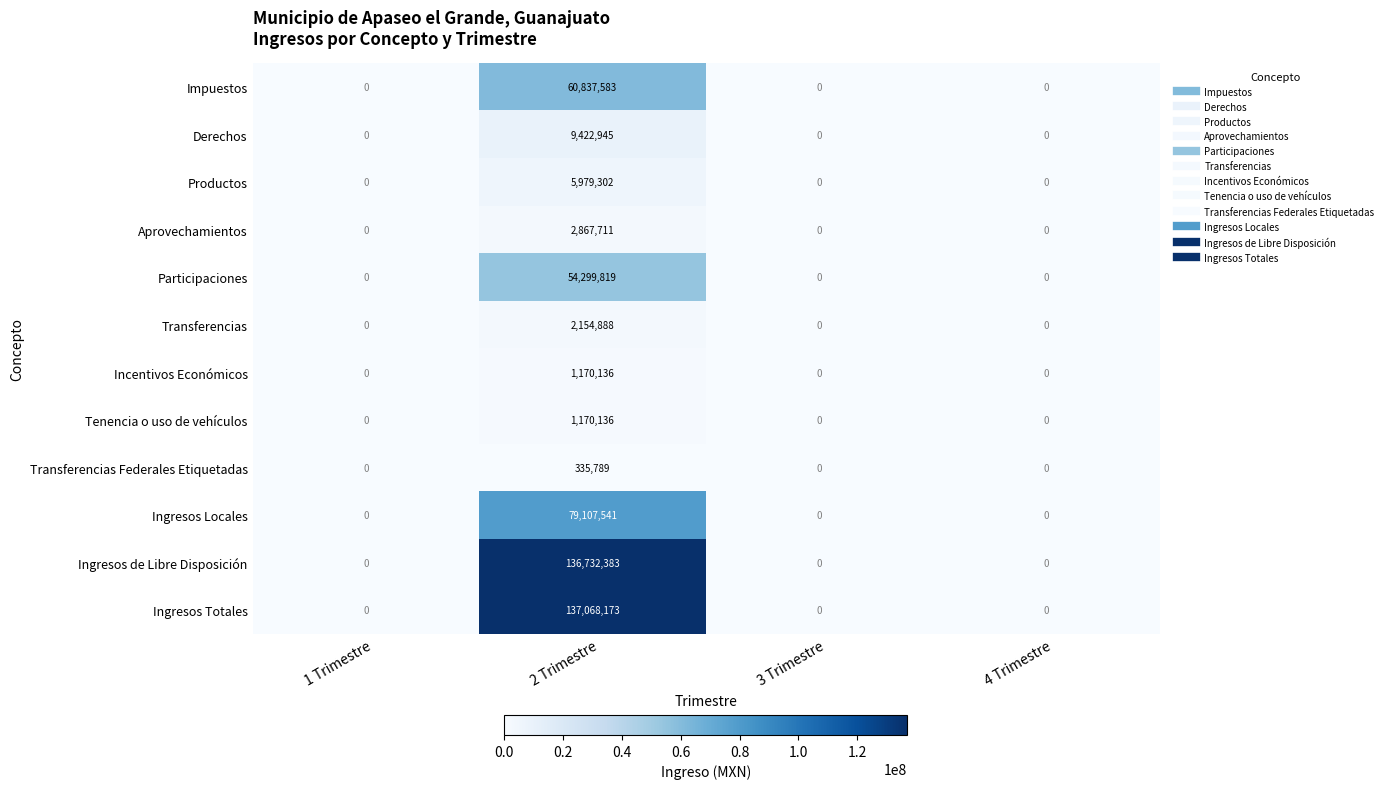

At which category is the sum across all series the highest?

2 Trimestre